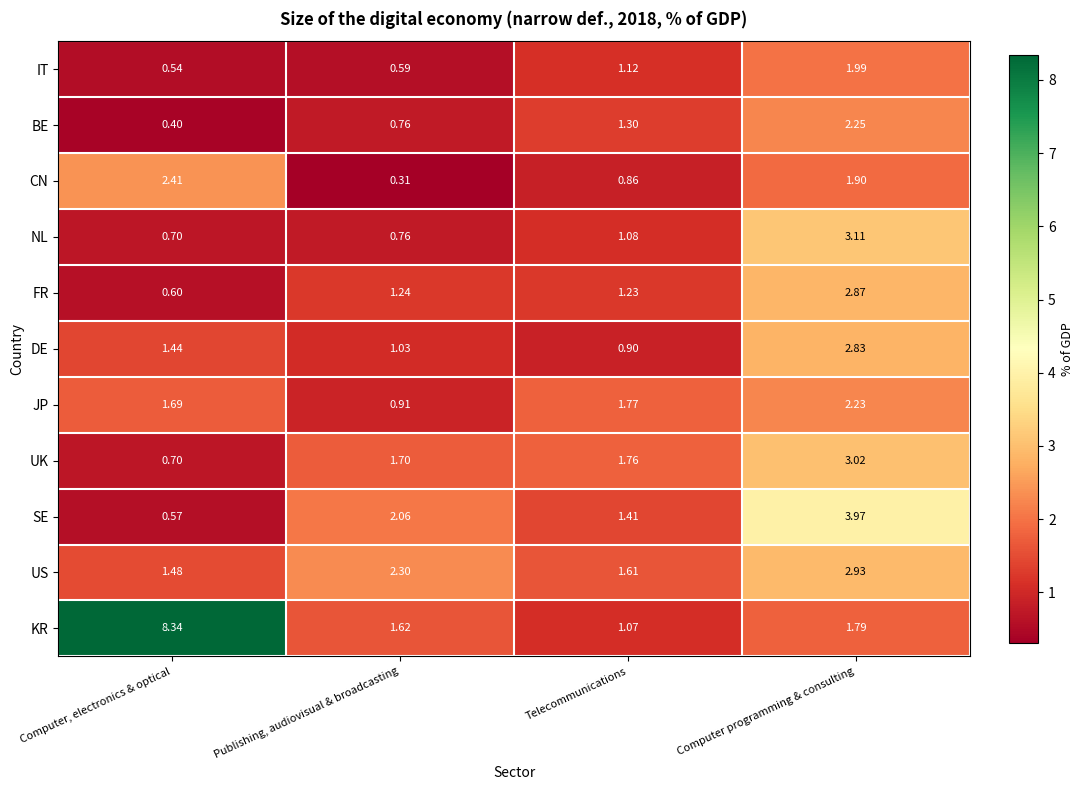

Where is US nearest to the value 2?

Publishing, audiovisual & broadcasting